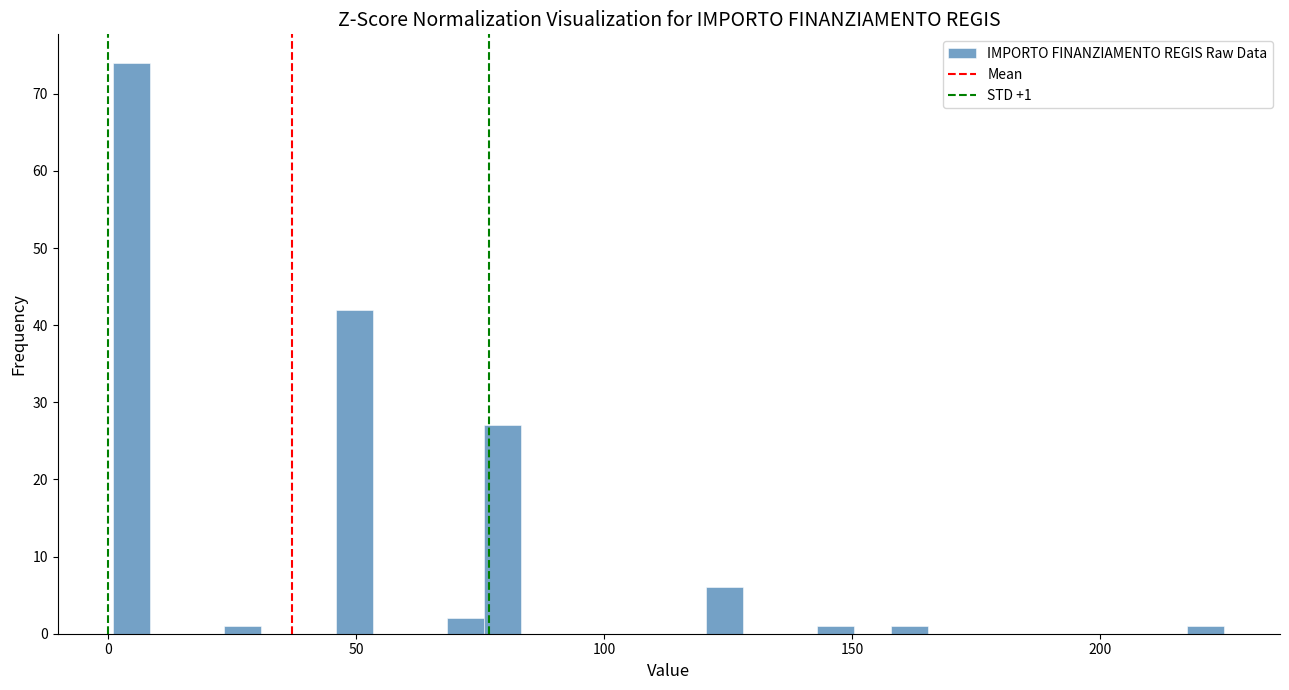

Around what value on the x-axis is the tallest bar? Give the approximate position of its centre, as read against the axis.

5